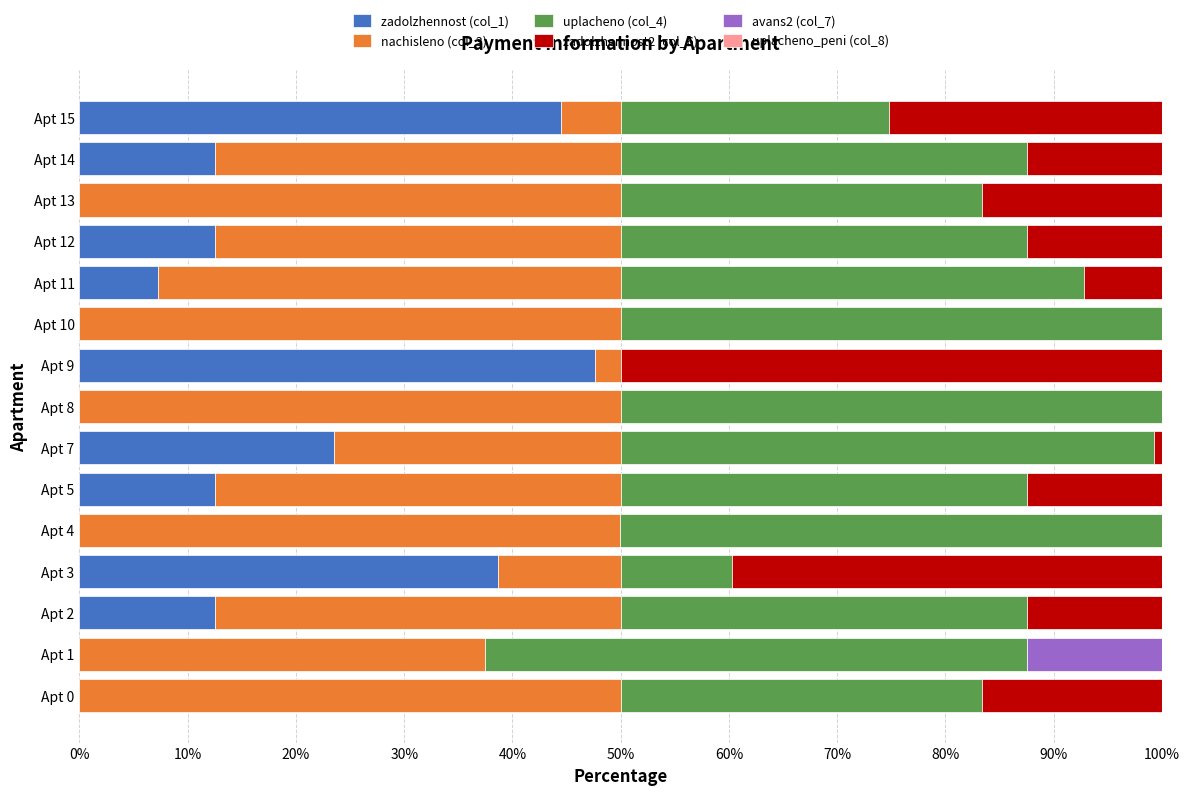

The zadolzhennost (col_1) series shows 3.1 at Apt 11. True or false?

False